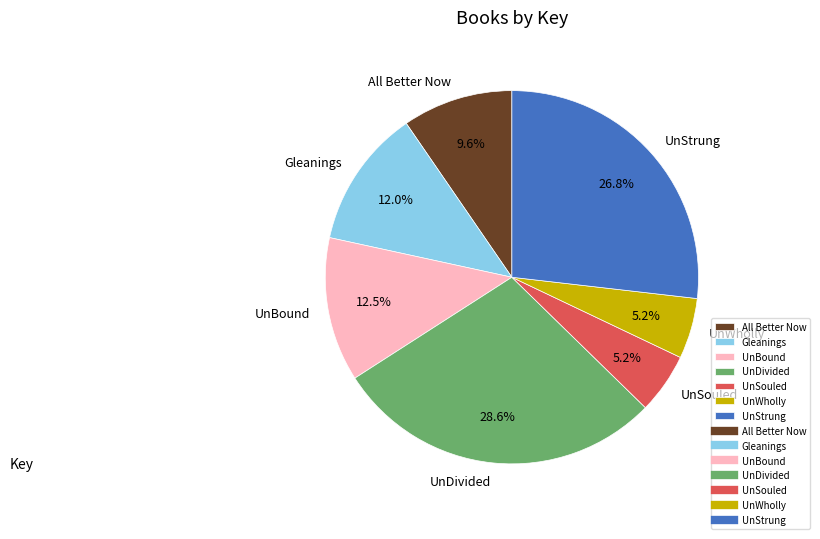

Which has a higher value, UnDivided or UnStrung?

UnDivided